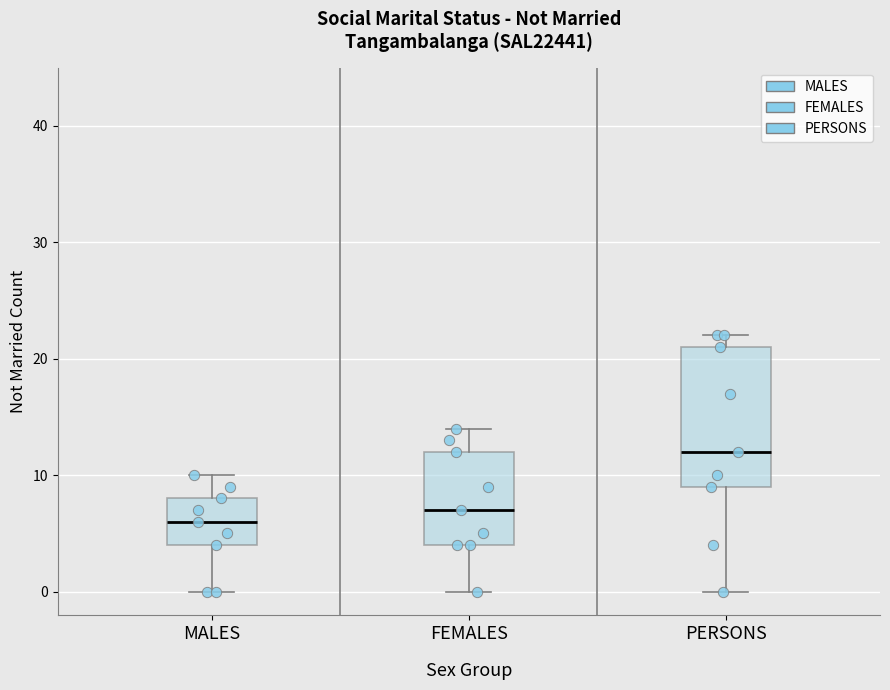

Reading left to right, transcribe this box plot: for each box, give where its median line is, the range the box spans, and where its two whiskers end, as read against the y-axis. The values are not printed on the chart, so give them approximately, as read against the axis.

MALES: median 6, box 4 to 8, whiskers 0 to 10
FEMALES: median 7, box 4 to 12, whiskers 0 to 14
PERSONS: median 12, box 9 to 21, whiskers 0 to 22